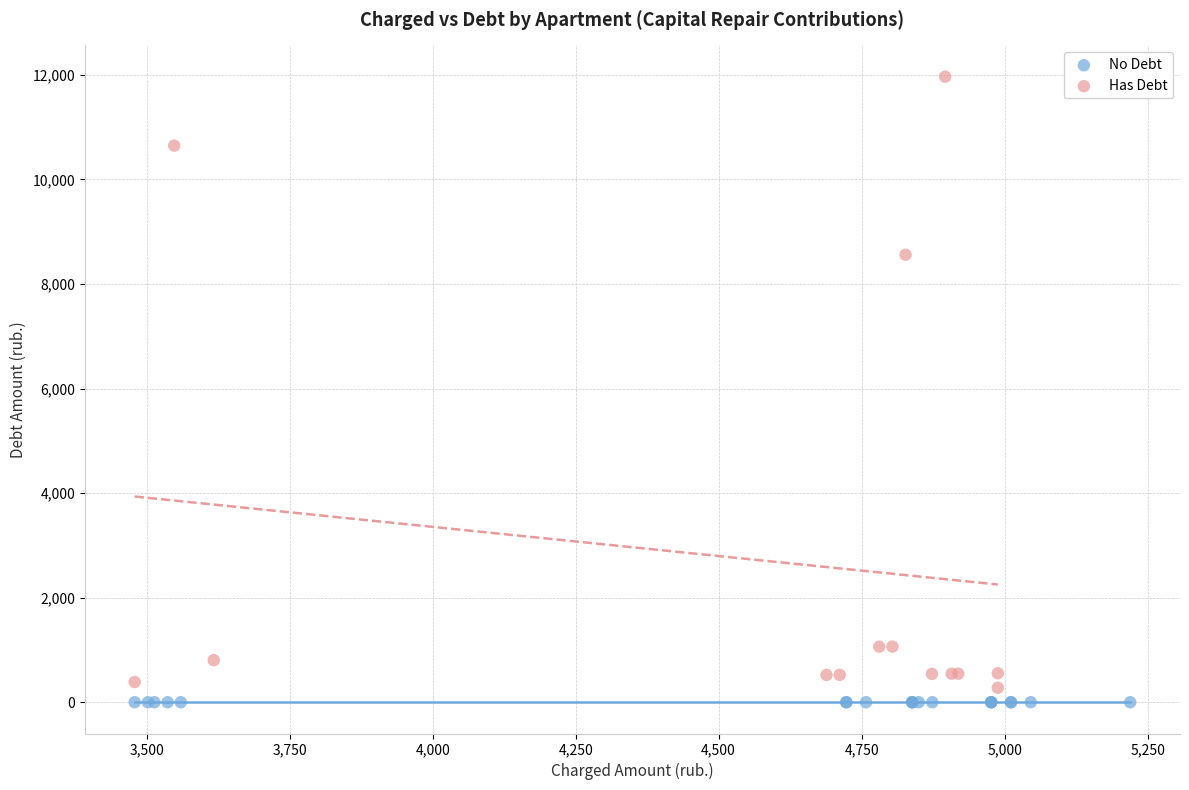

What are all the series names shown in the legend?

No Debt, Has Debt